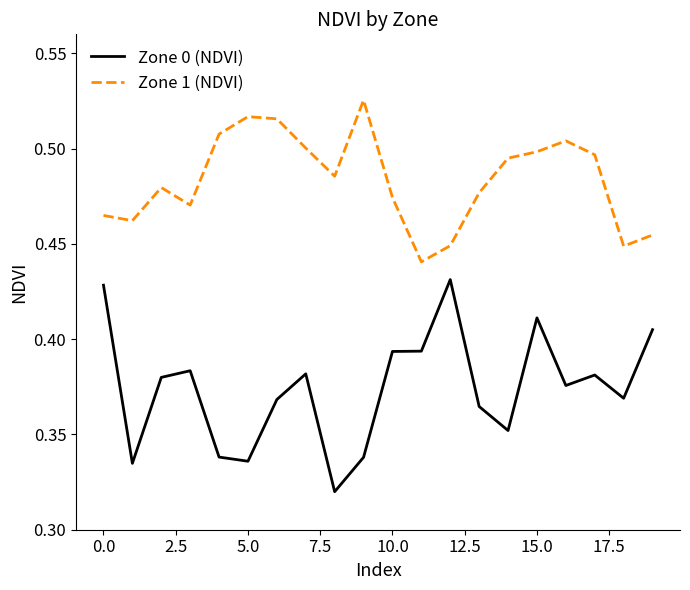

What are all the series names shown in the legend?

Zone 0 (NDVI), Zone 1 (NDVI)